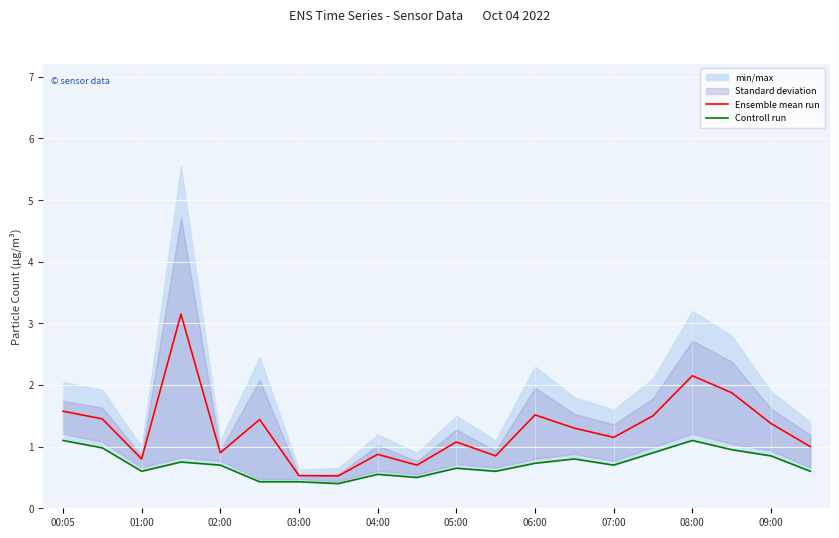

The value of Ensemble mean run at 05:00 is 1.7. True or false?

False